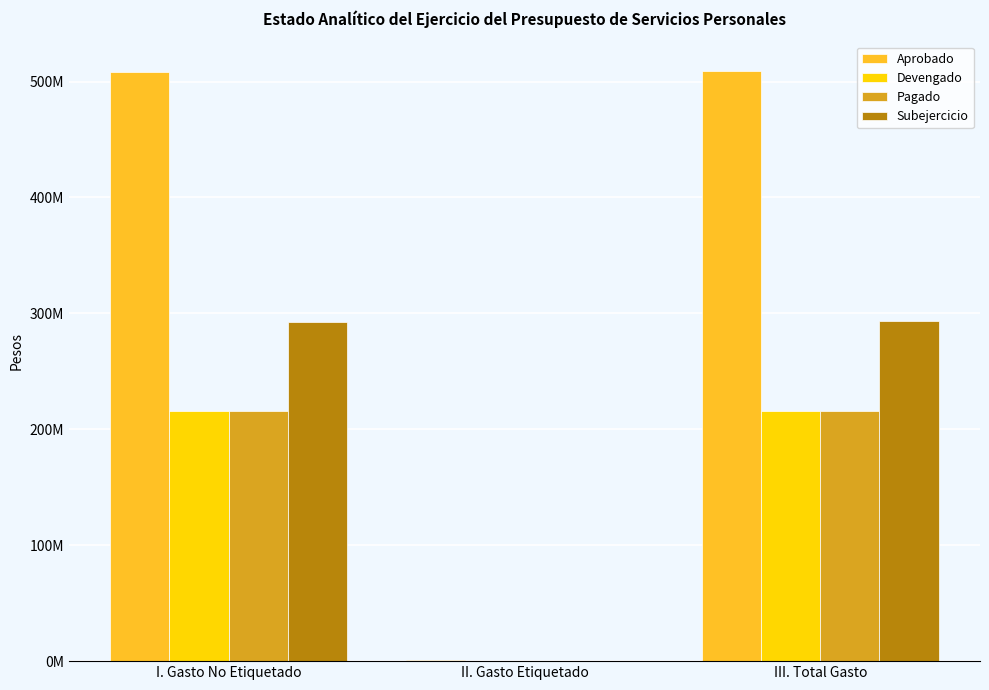

Are the bars grouped side by side (vs. stacked)?

Yes